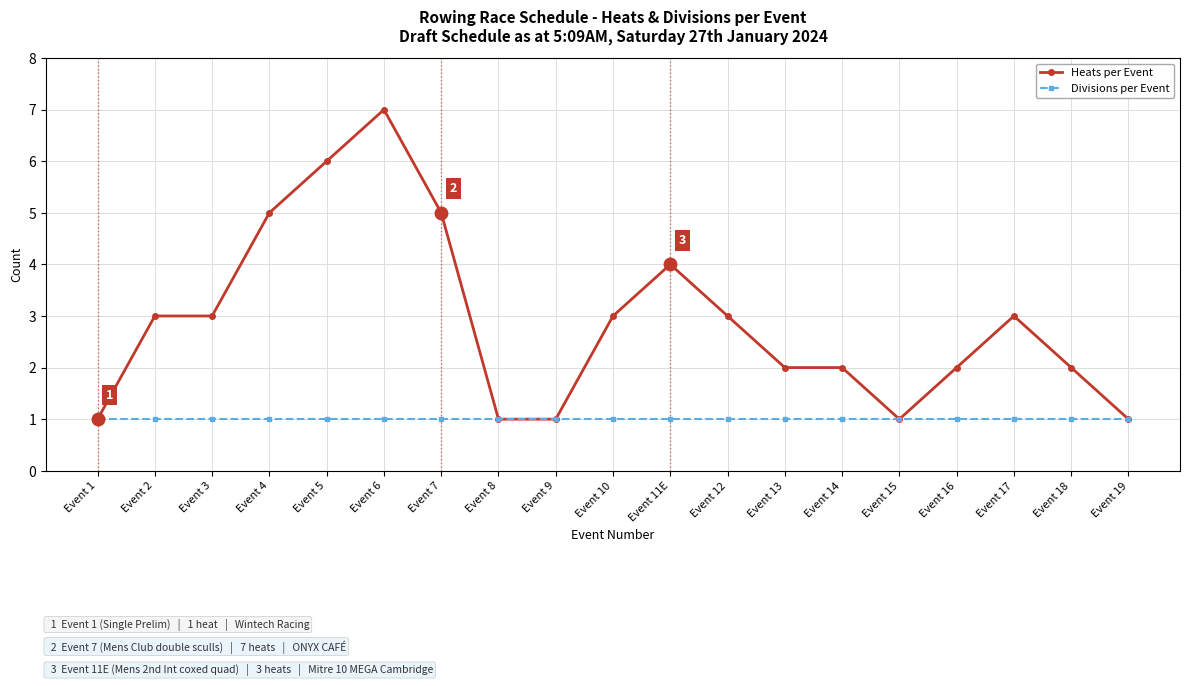

The value of Heats per Event at Event 11E is 4. True or false?

True